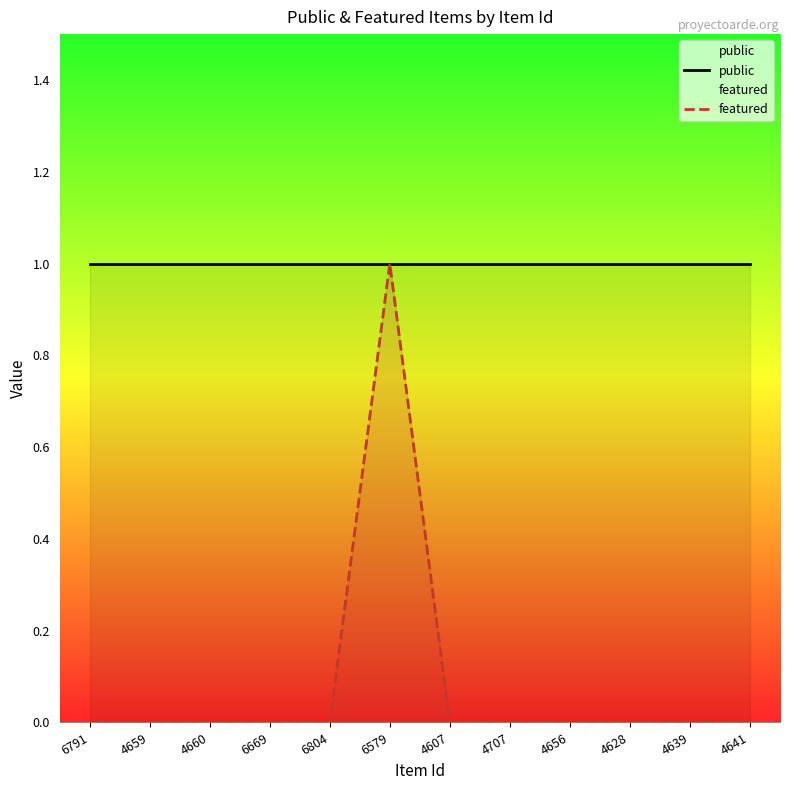

True or false: public and featured cross at least once.

False